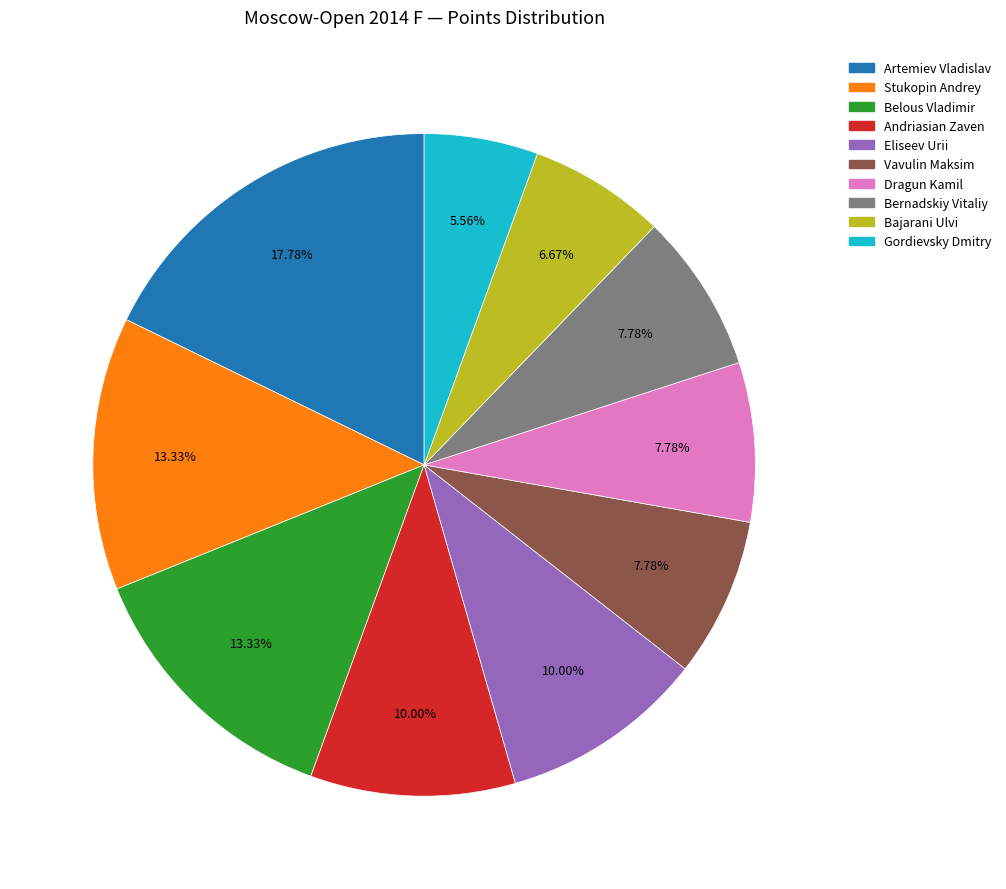

Approximately how many times larger is the value at Eliseev Urii compared to Andriasian Zaven?

1.0